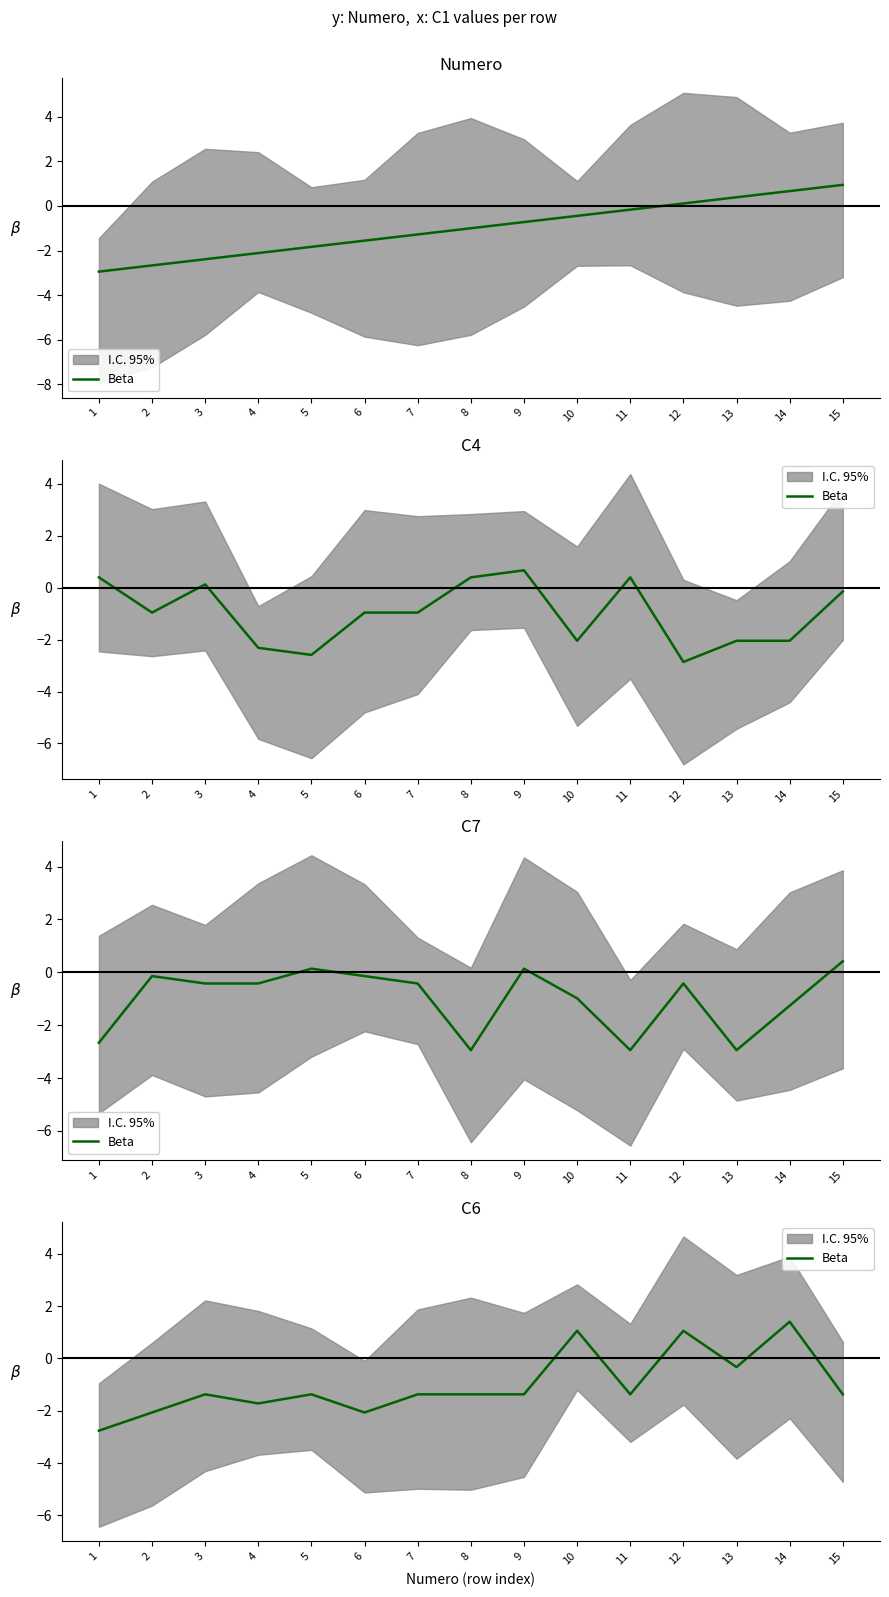

Where does the data first go above -1?

10